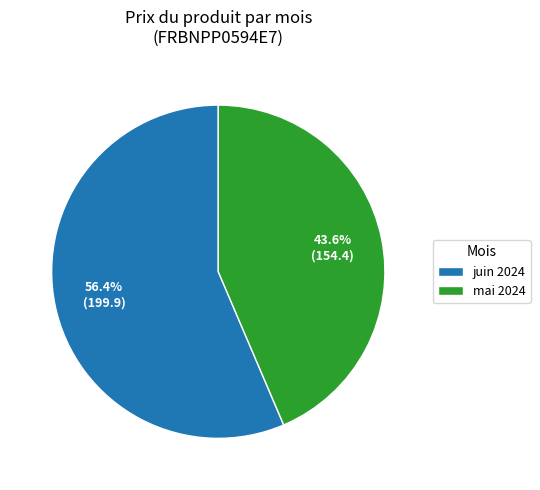

Which category has the biggest portion of the pie?

juin 2024